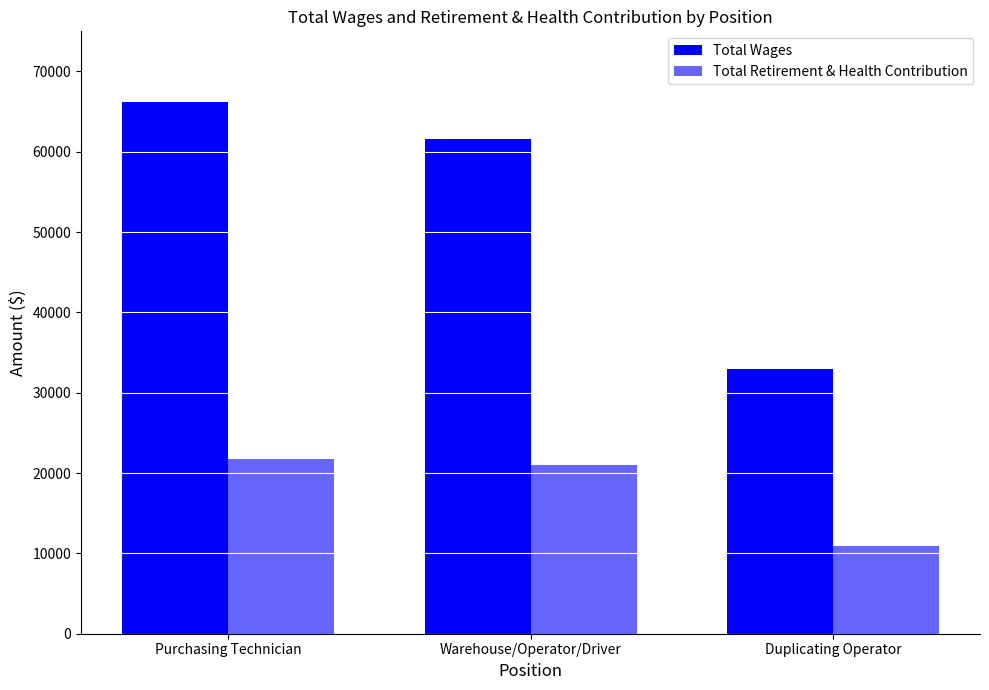

What is the label of the 1st bar from the left?

Purchasing Technician